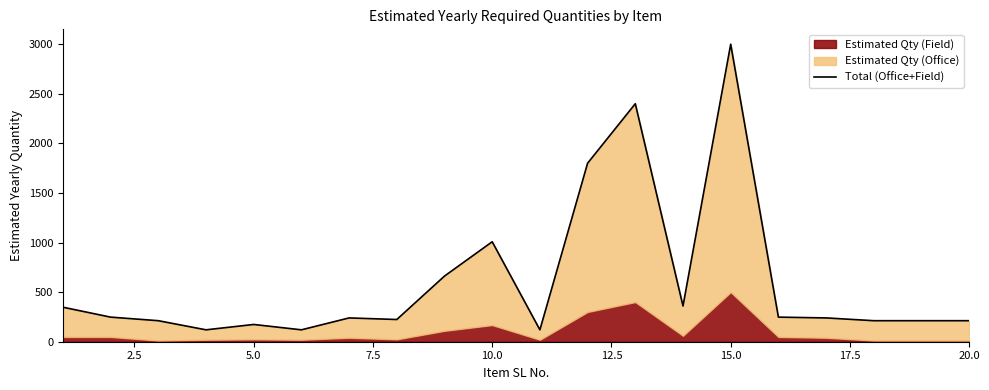

True or false: there are more than 0 points higher than both neighbors.

True